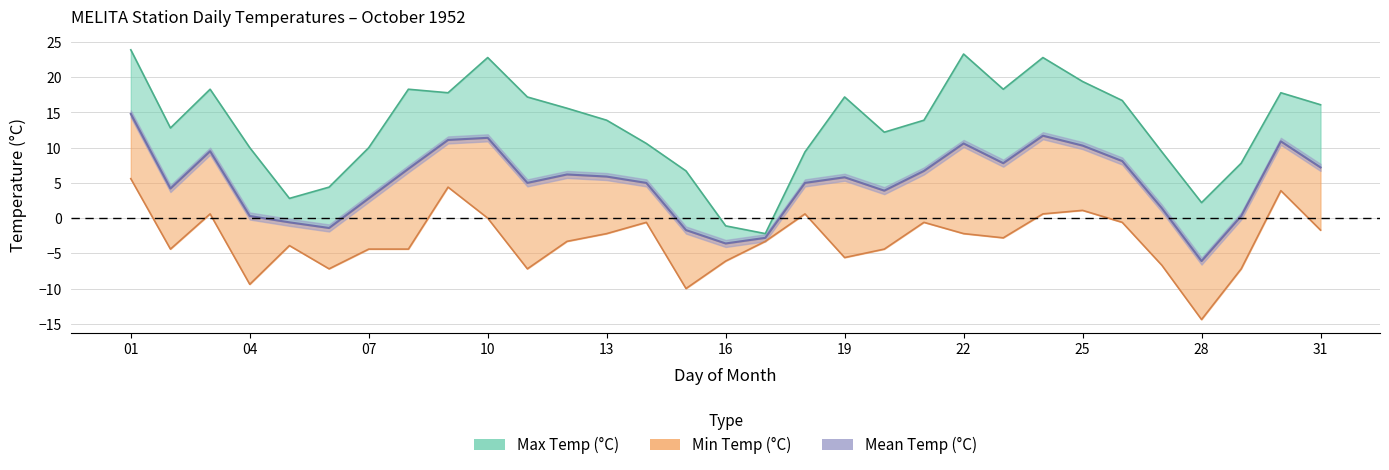

What is the maximum value shown in the chart?

23.9